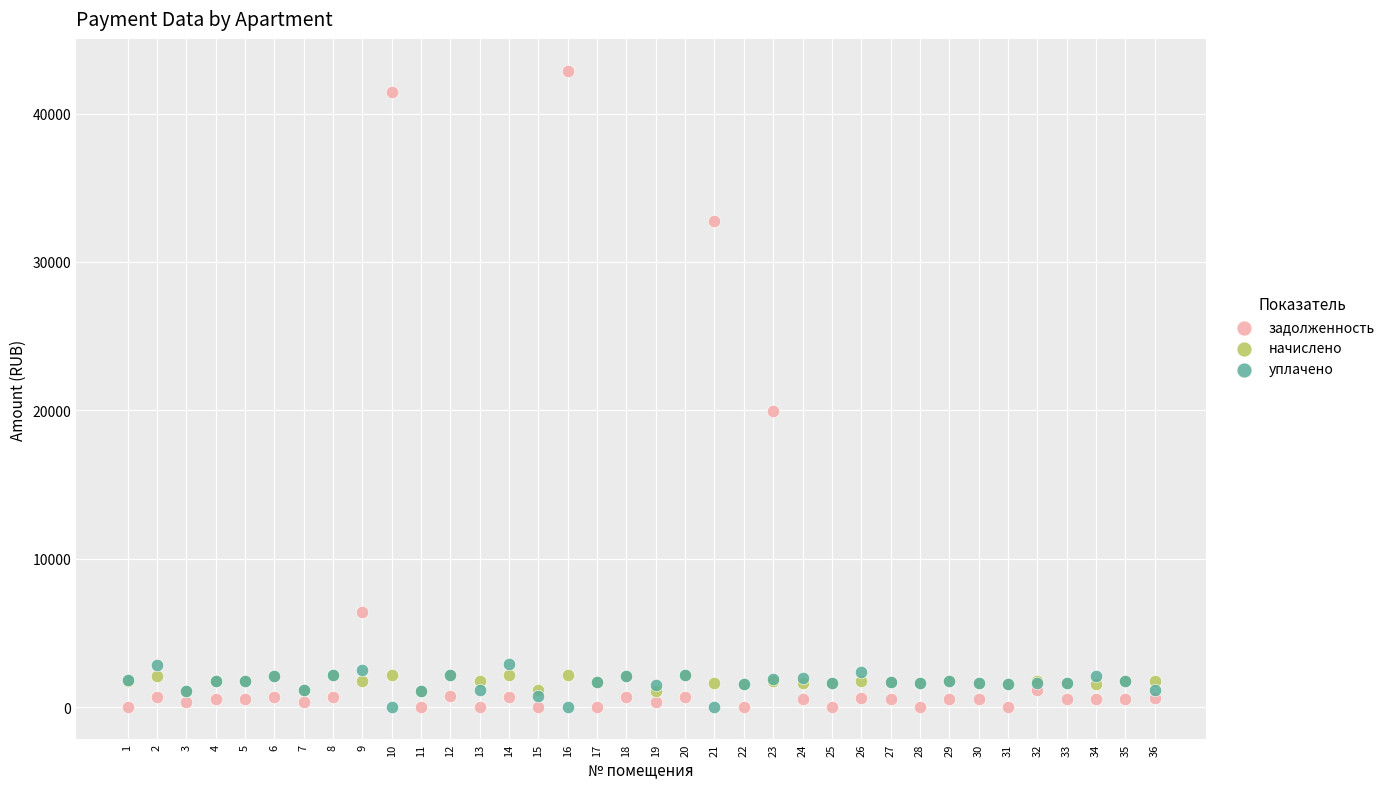

In the задолженность series, what Y value is closest to 21442?

19965.5